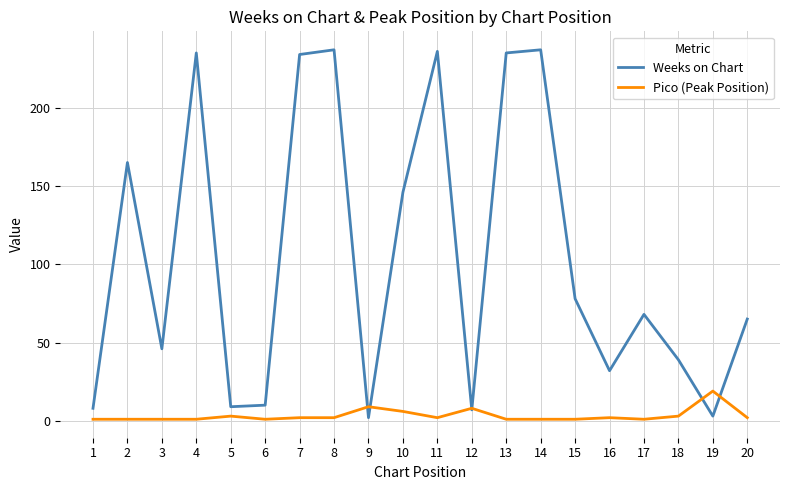

Which series has the largest total across all categories?

Weeks on Chart